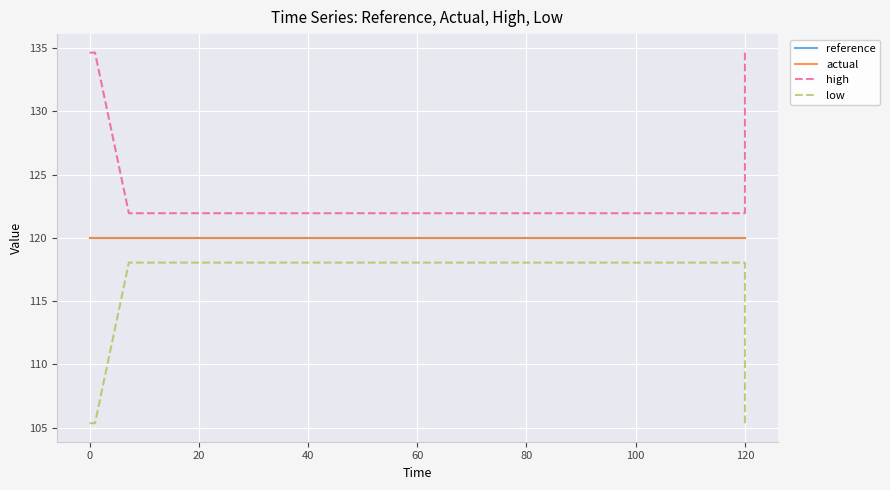

Read the actual value at 0.

120.0